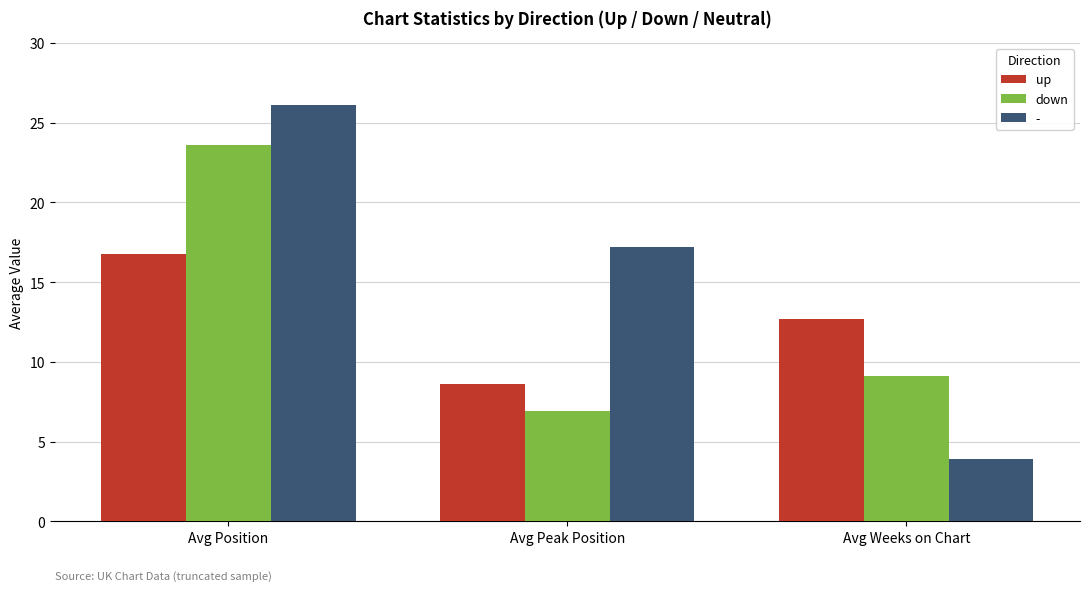

Where does the down series first go above 9?

Avg Position